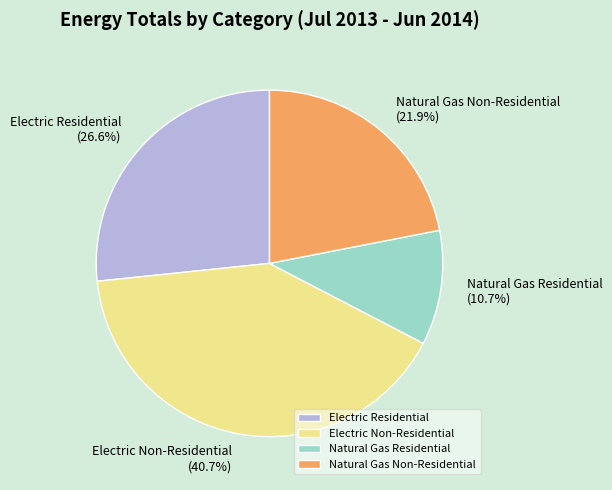

Count the number of slices in the pie.

4